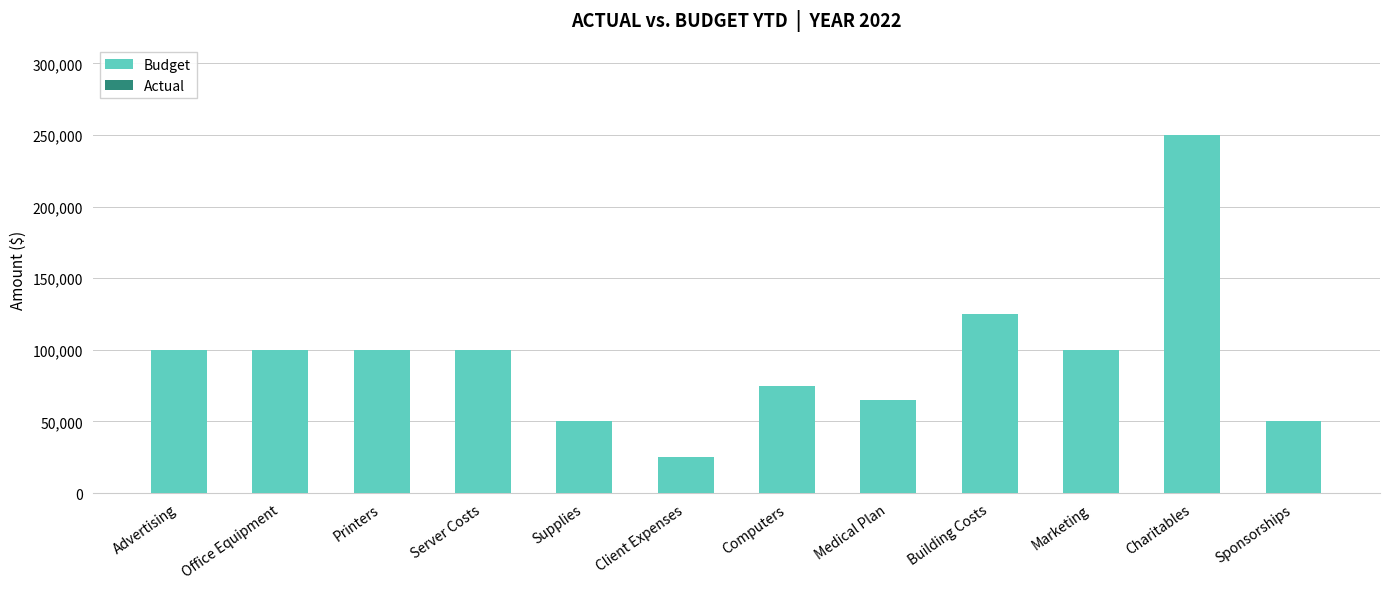

What is the label of the 8th bar from the right?

Supplies